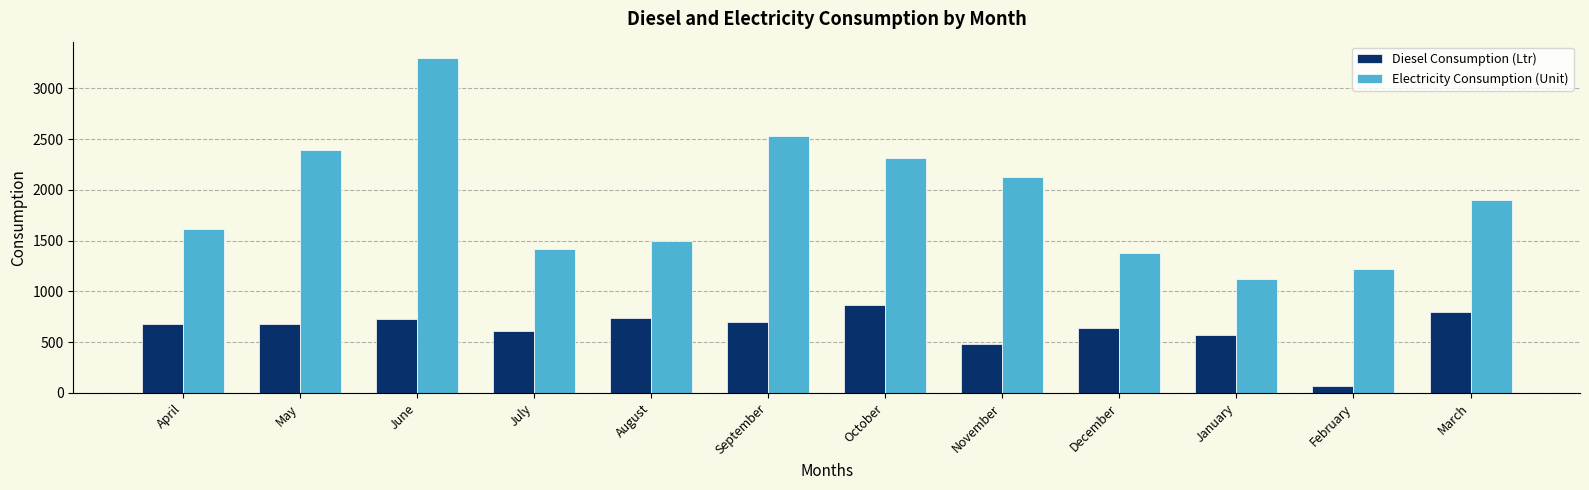

What is the lowest value of the Electricity Consumption (Unit) series?

1125